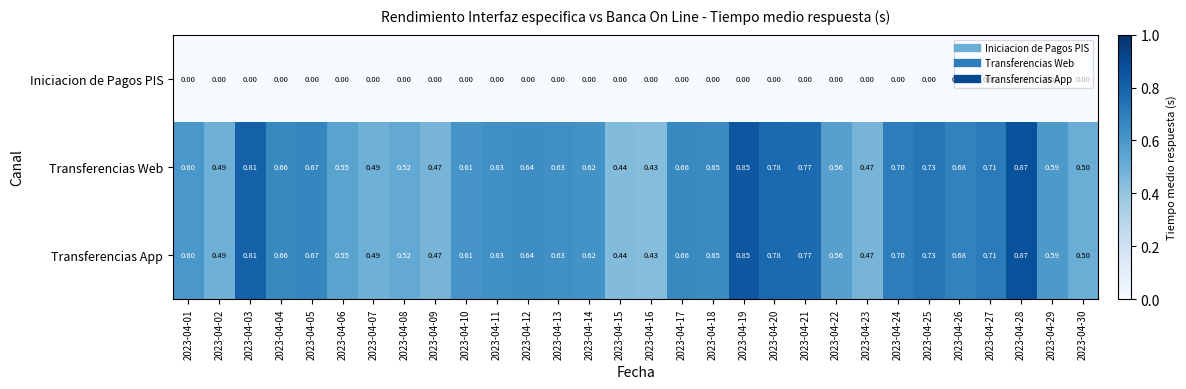

What is the greatest value displayed?

0.9